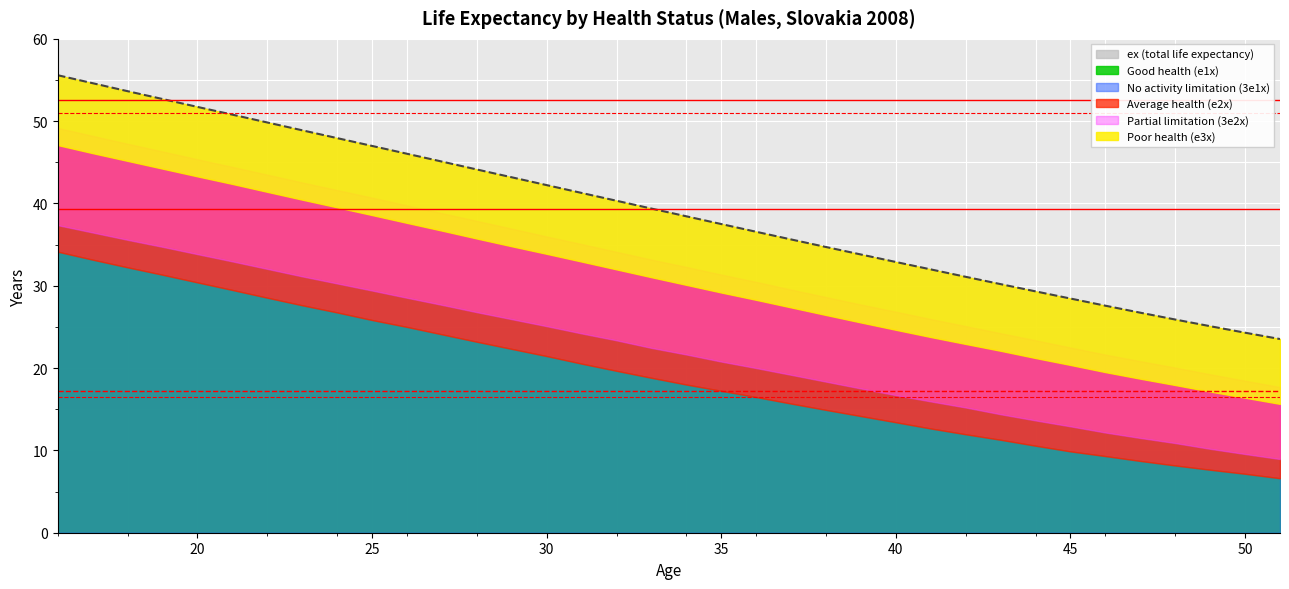

At which category is the sum across all series the highest?

16